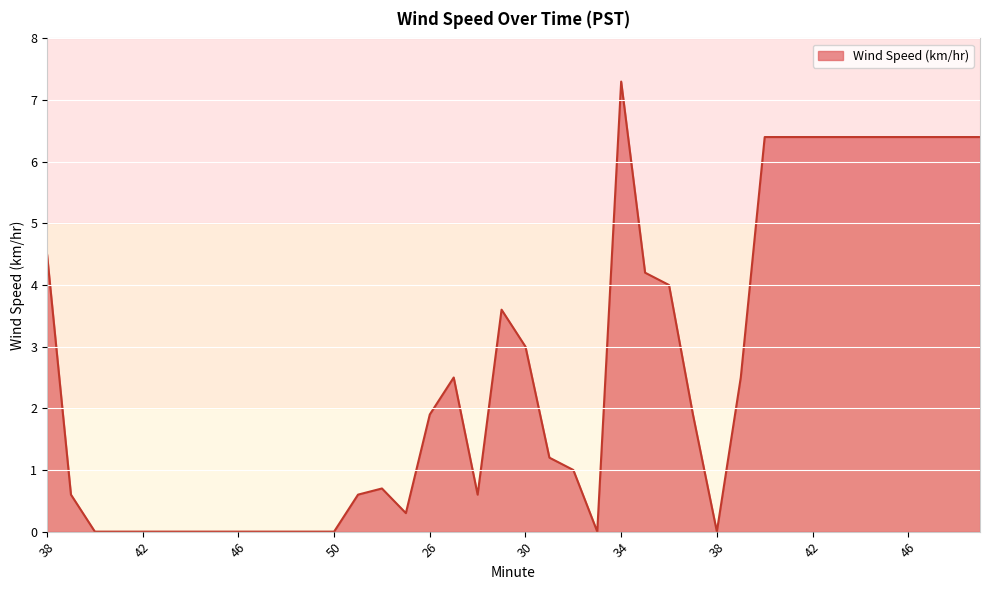

How many lines are shown in the chart?

1